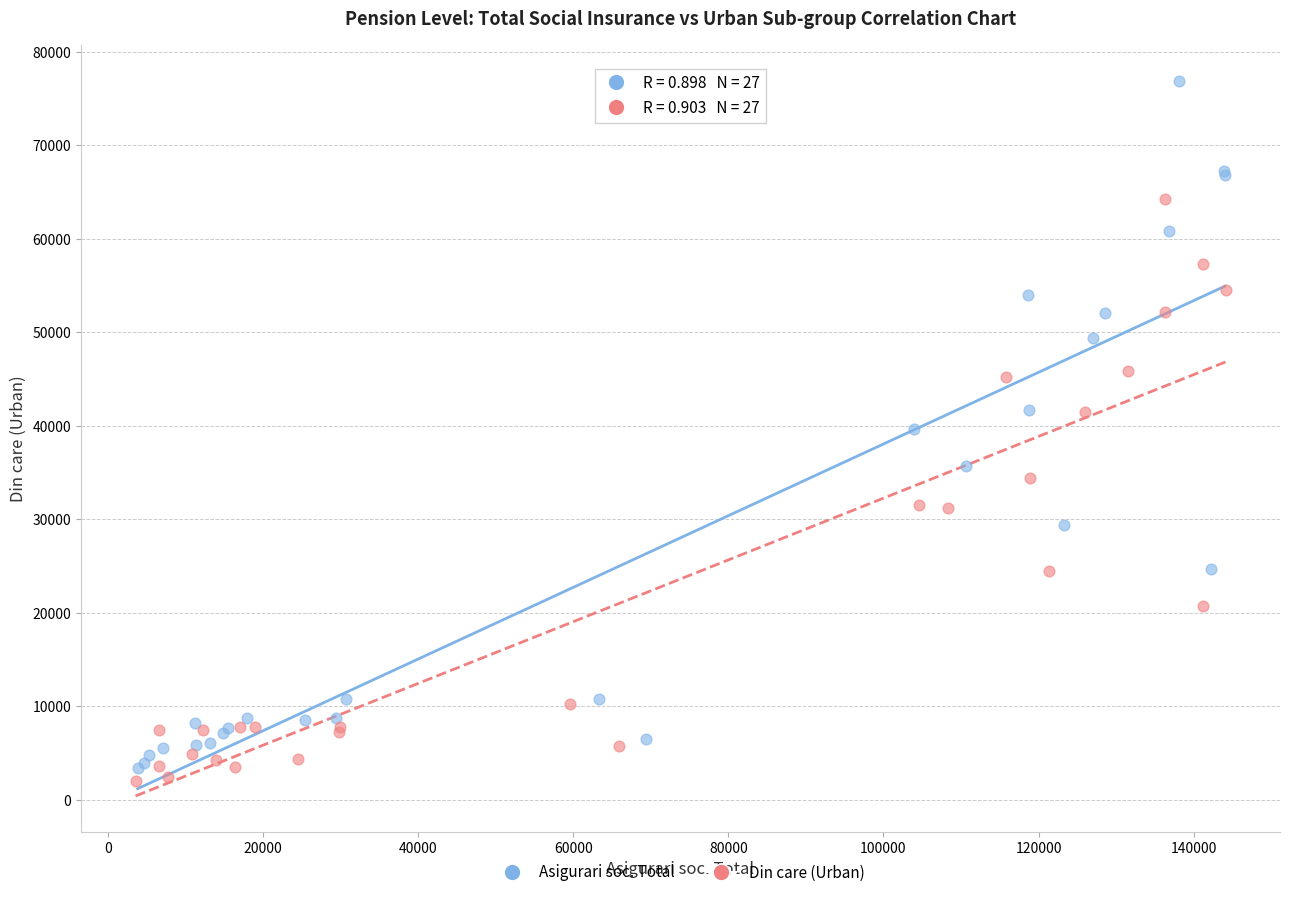

Which series has the largest Y range (max minus min)?

Asigurari soc. Total